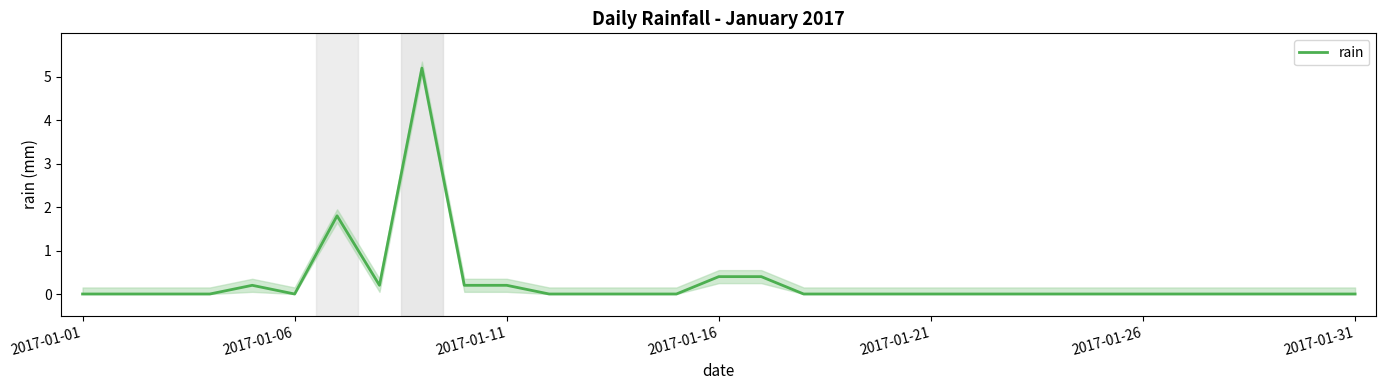

Is it true that rain equals 0.2 at 2017-01-11?

True